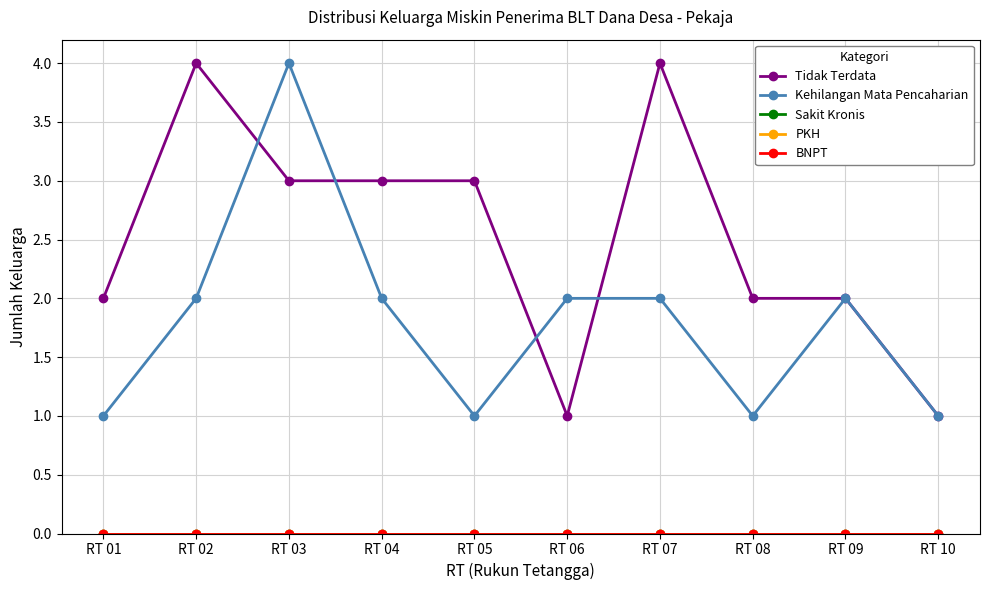

Does the chart have visible grid lines?

Yes